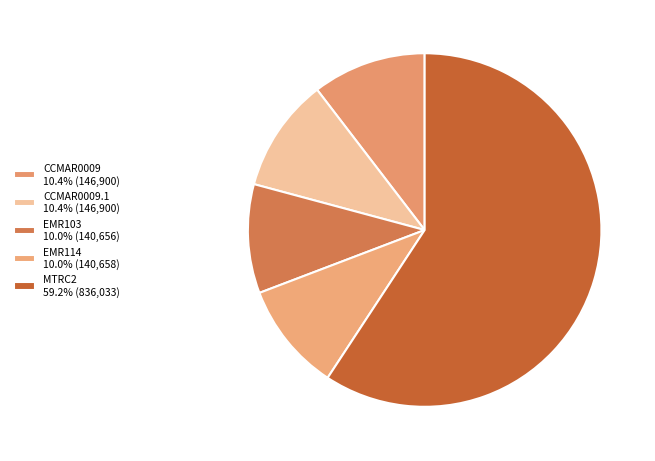

Which slice represents more than half of the pie?

MTRC2